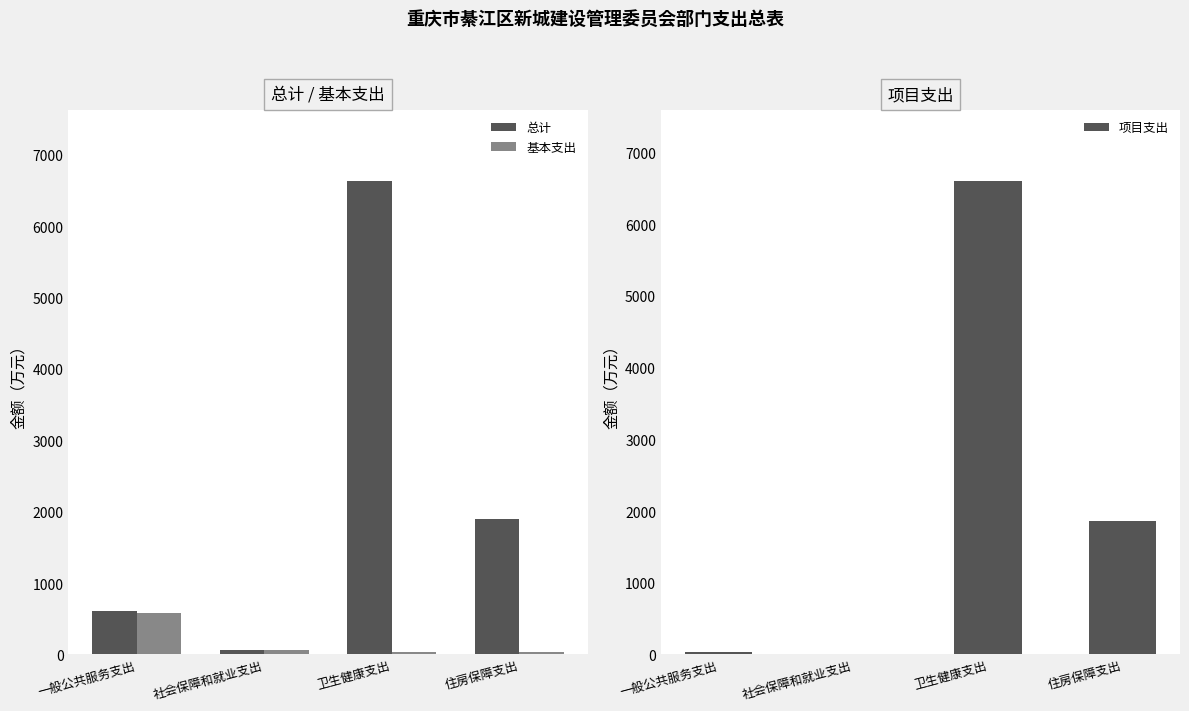

Which category has the highest value in the 项目支出 series?

卫生健康支出